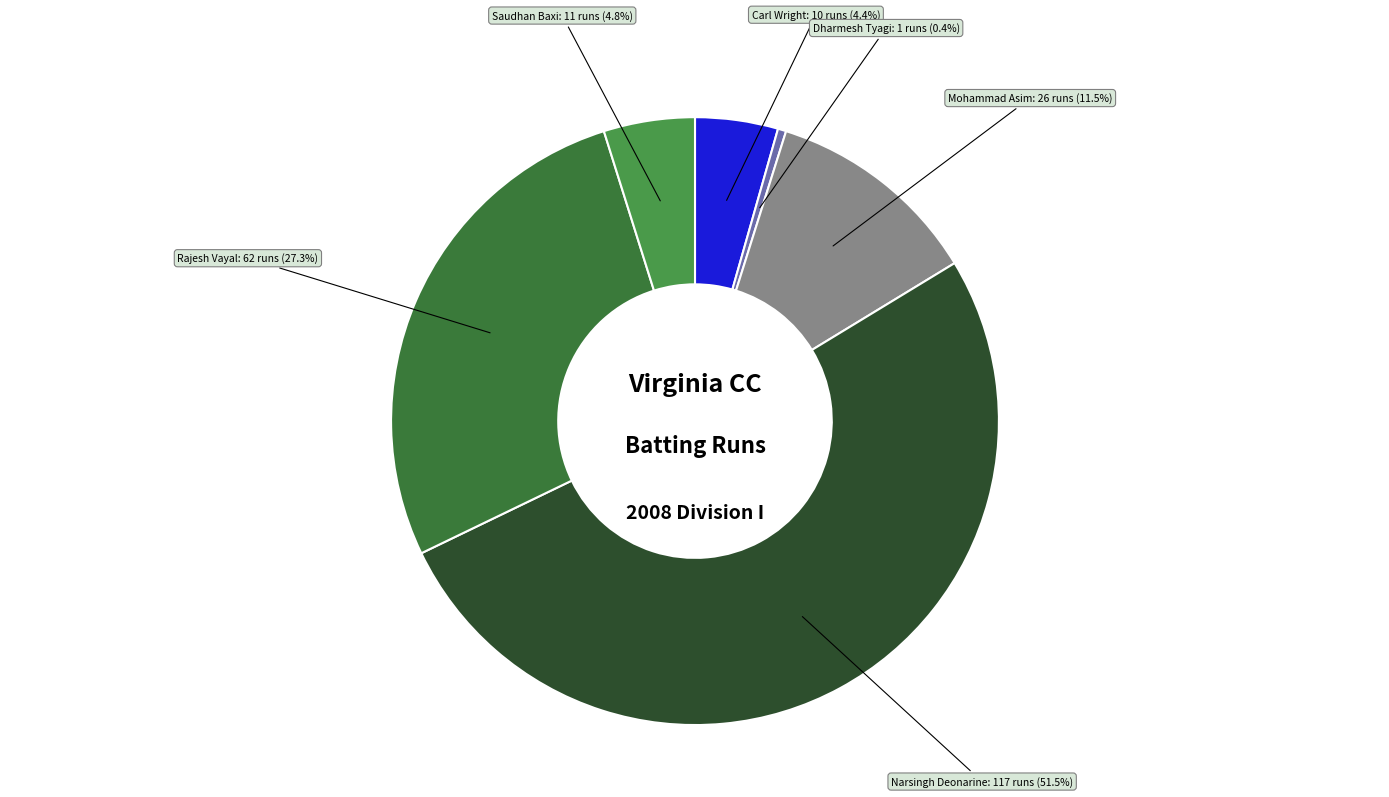

To the nearest percent, what is the difference between the Mohammad Asim and Saudhan Baxi slice percentages?

7%